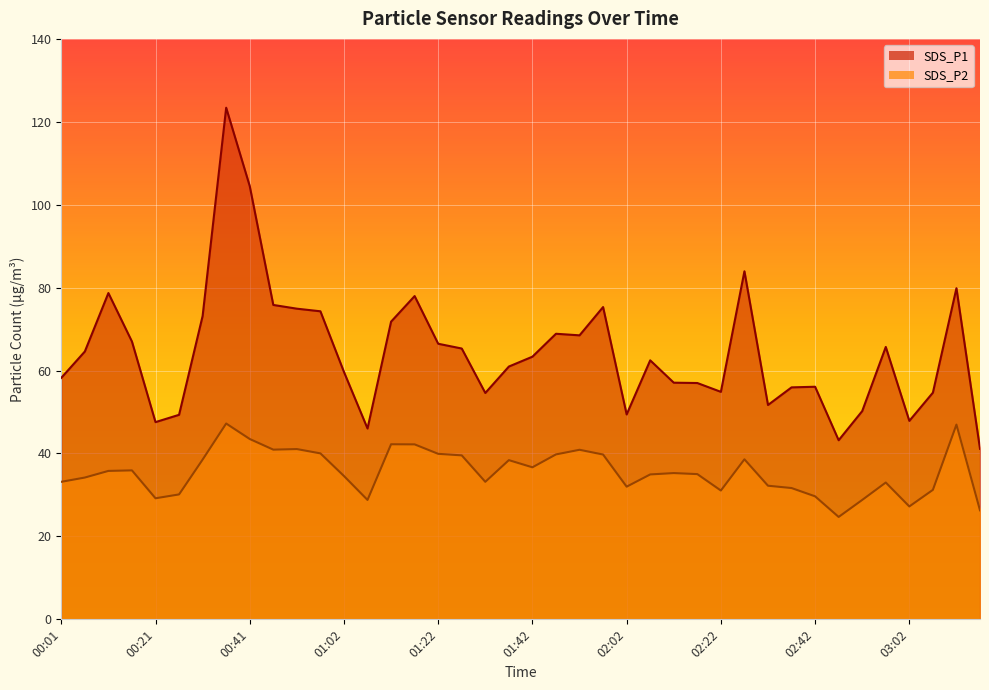

Where does the SDS_P1 series first go above 63?

00:06